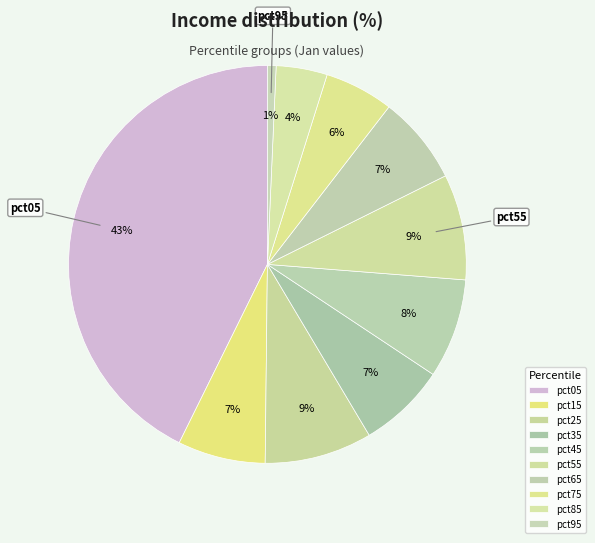

To the nearest percent, what portion does pct95 represent?

1%